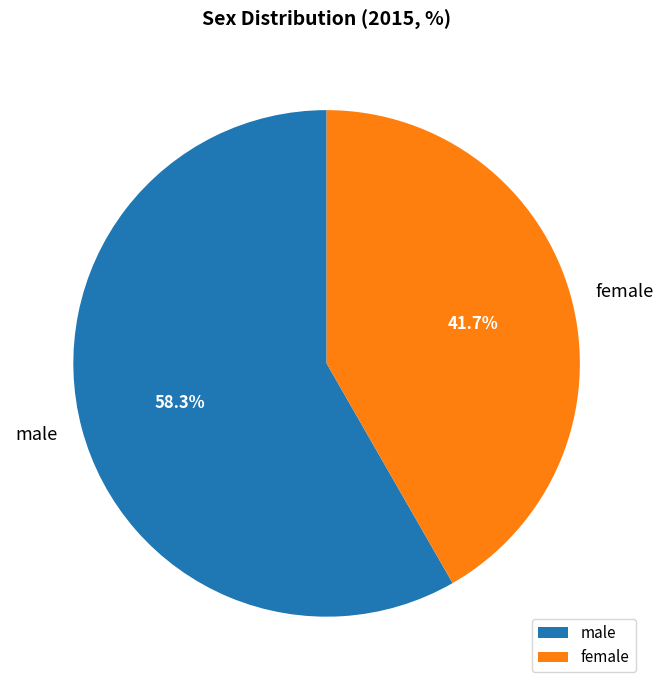

Which has a higher value, male or female?

male